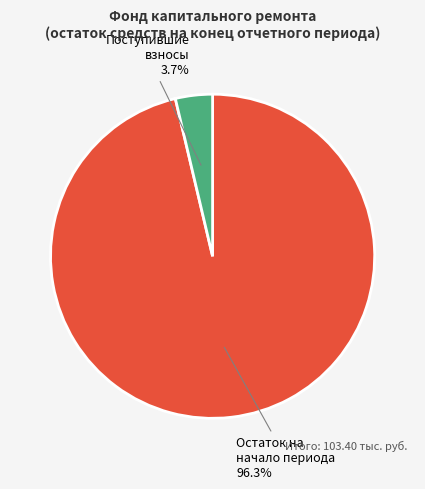

Rank the categories by value from highest to lowest.

Остаток на начало периода, Поступившие взносы